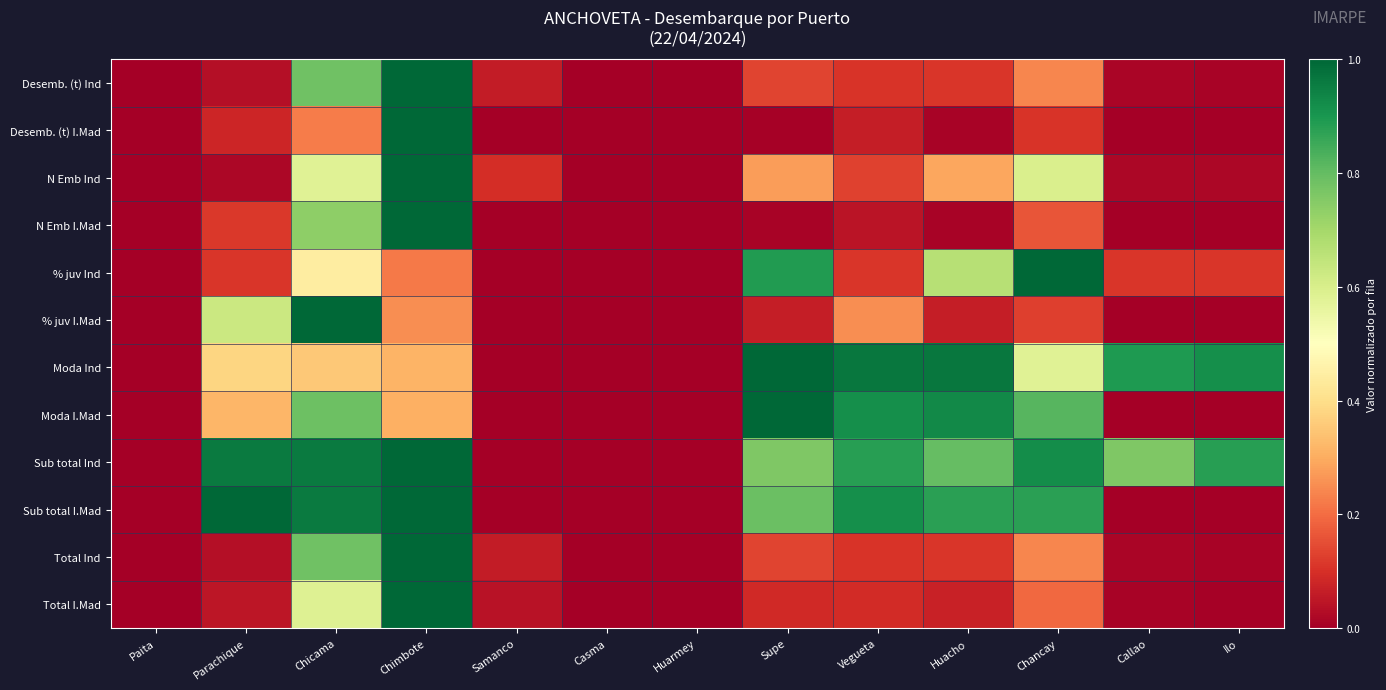

How many distinct data groups are displayed?

12